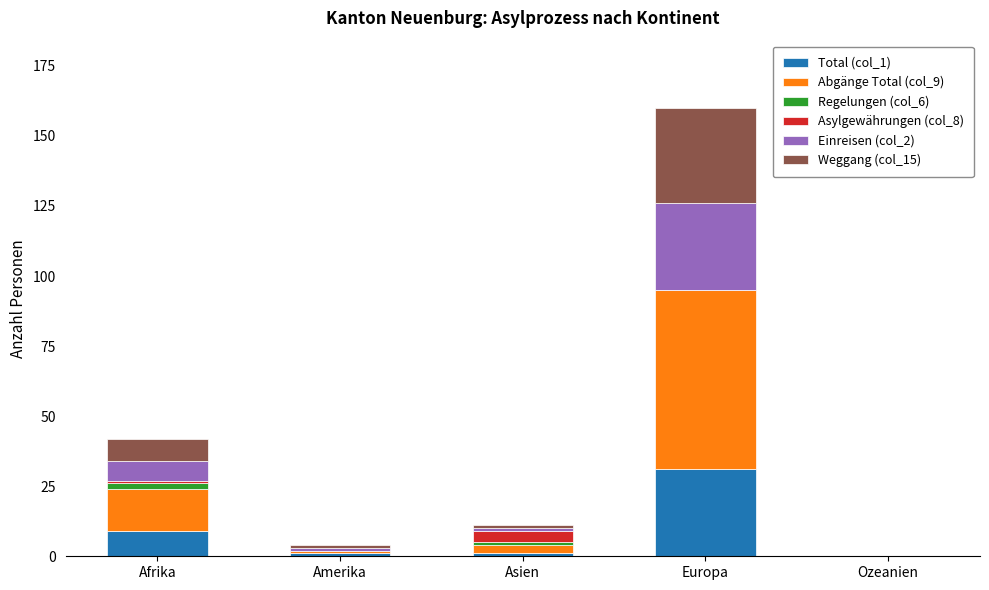

At which category is the sum across all series the highest?

Europa